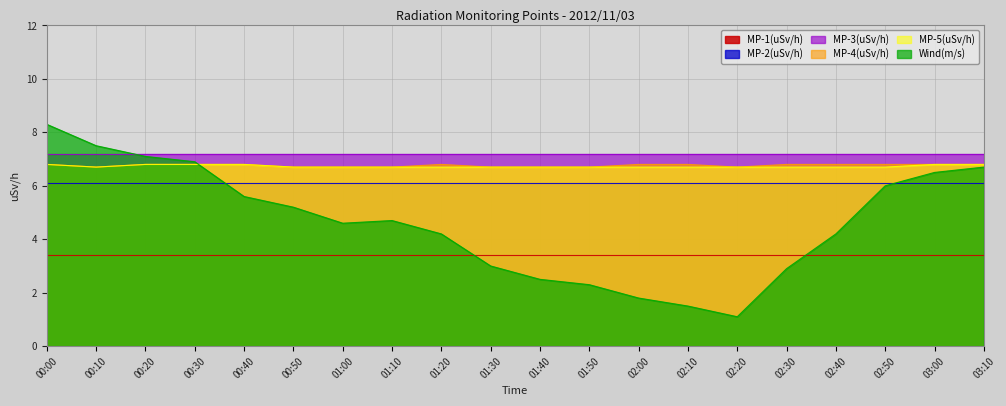

True or false: MP-4(uSv/h) and MP-2(uSv/h) cross at least once.

False